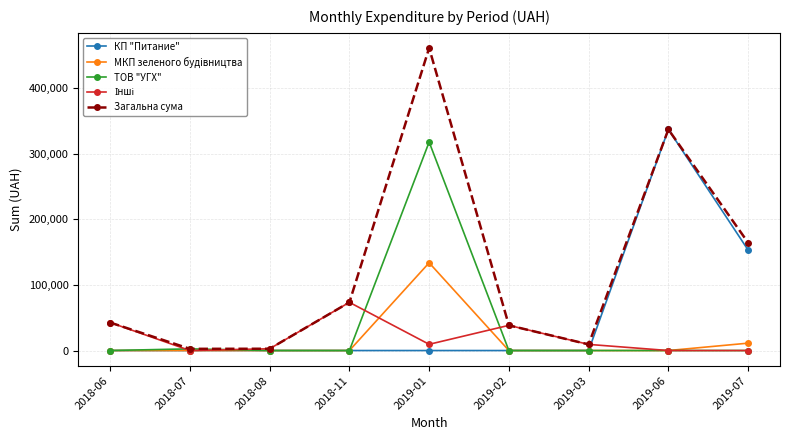

What is the label of the 3rd point from the right?

2019-03